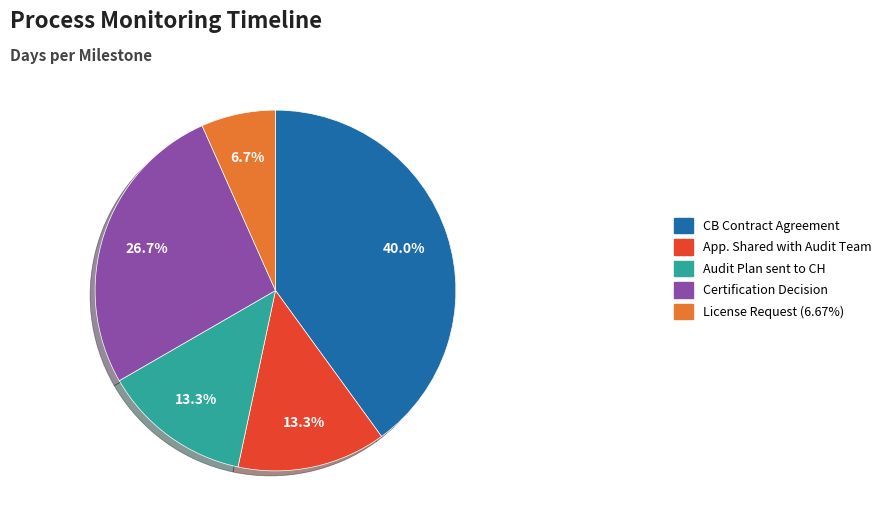

Is there a majority slice in this chart?

No